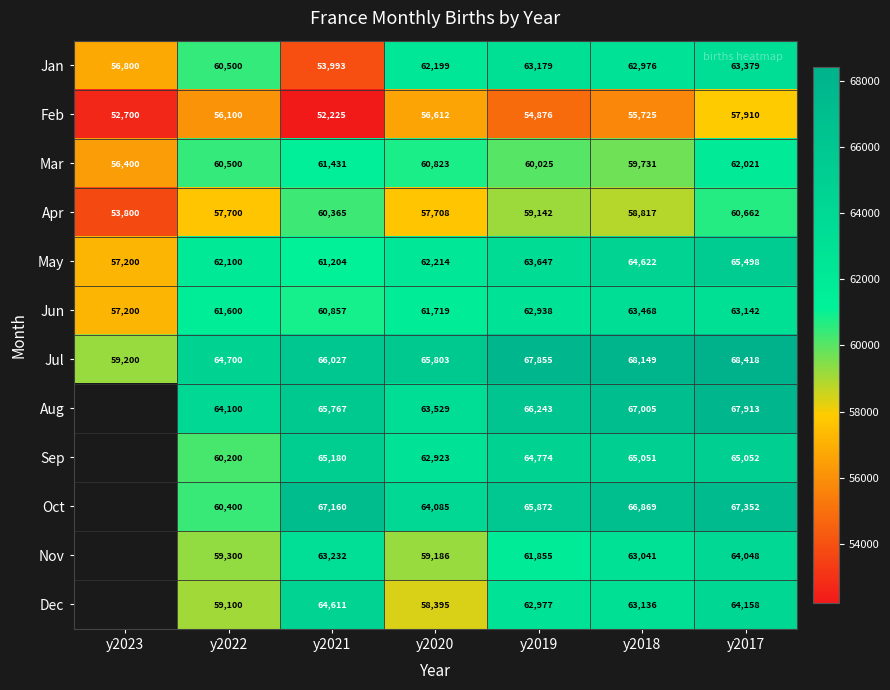

At which label is Mar closest to 59210?

y2018